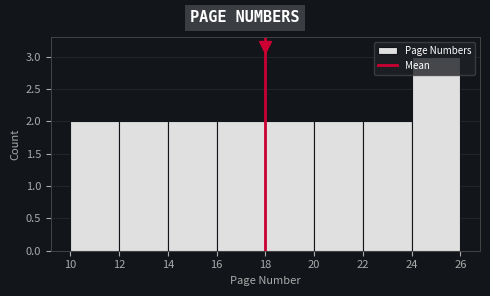

Reading left to right, transcribe this chart: for each bar, give the range it covers on the x-axis and its height. The values are not printed on the chart, so give them approximately, as read against the axis.

10 to 12: 2
12 to 14: 2
14 to 16: 2
16 to 18: 2
18 to 20: 2
20 to 22: 2
22 to 24: 2
24 to 26: 3